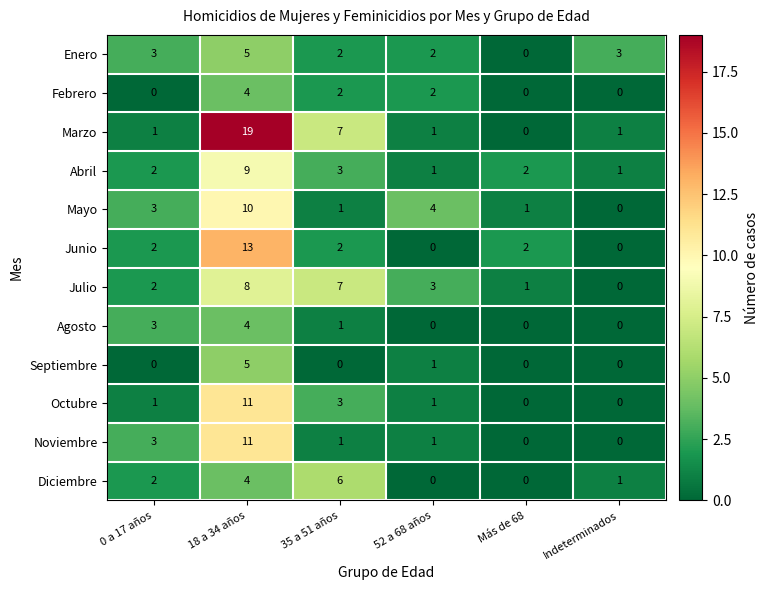

Which series has the largest total across all categories?

Marzo